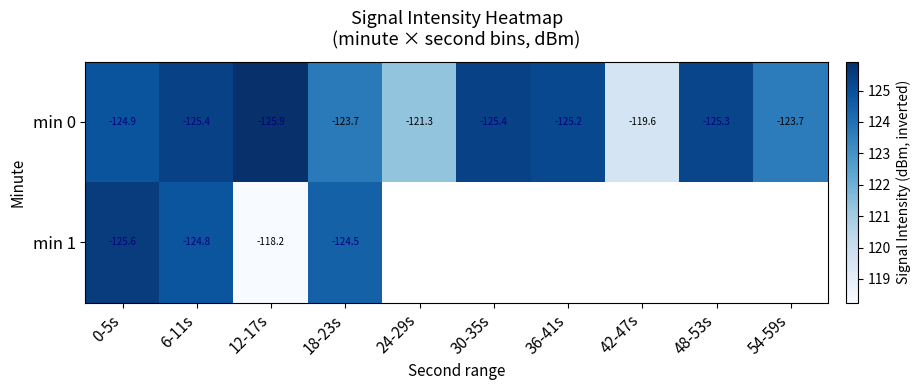

Is the value of min 0 at 36-41s greater than the value of min 1 at 18-23s?

No